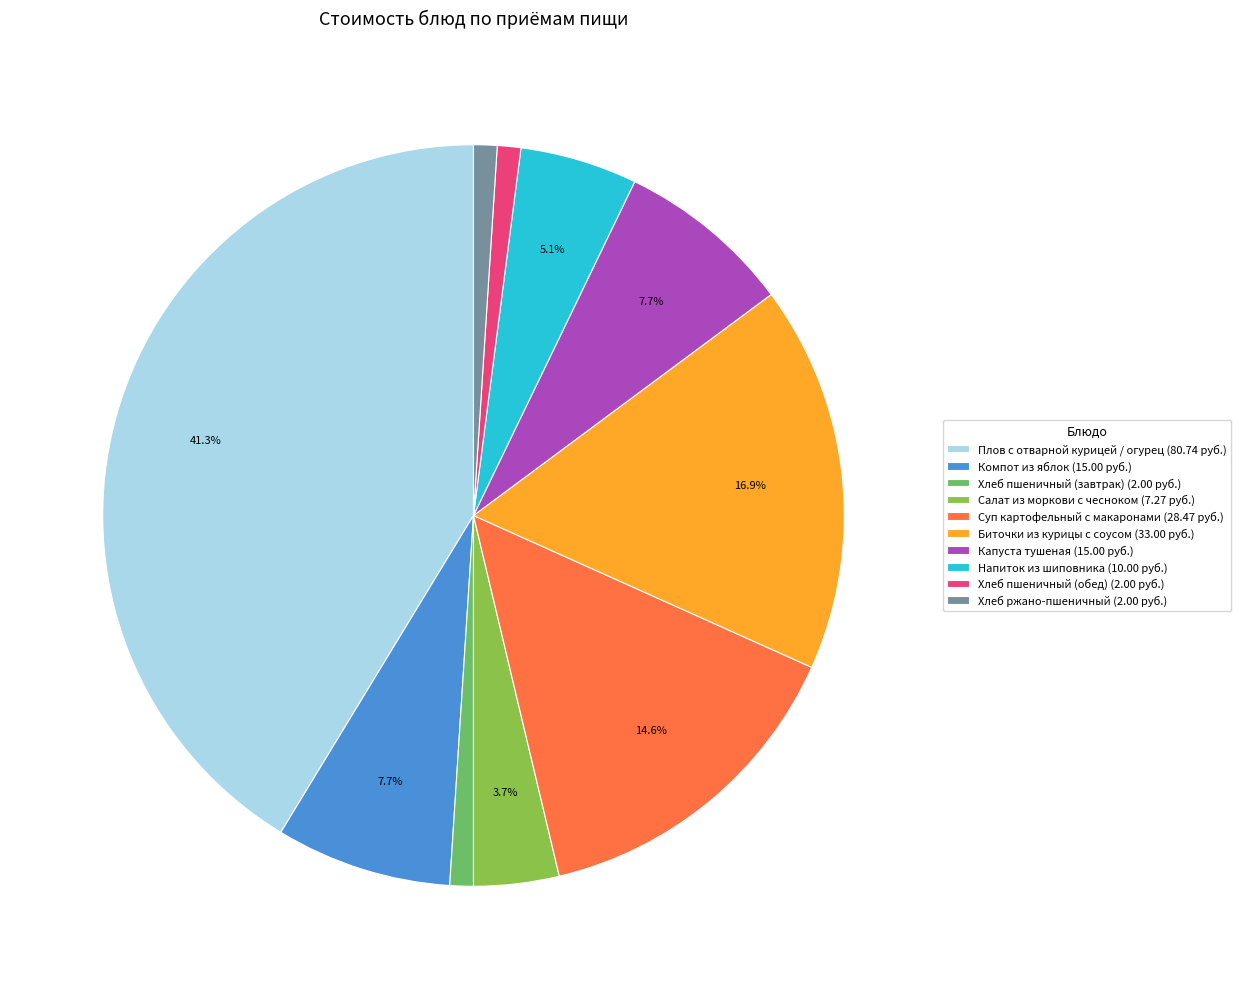

To the nearest percent, what is the average slice percentage?

10%